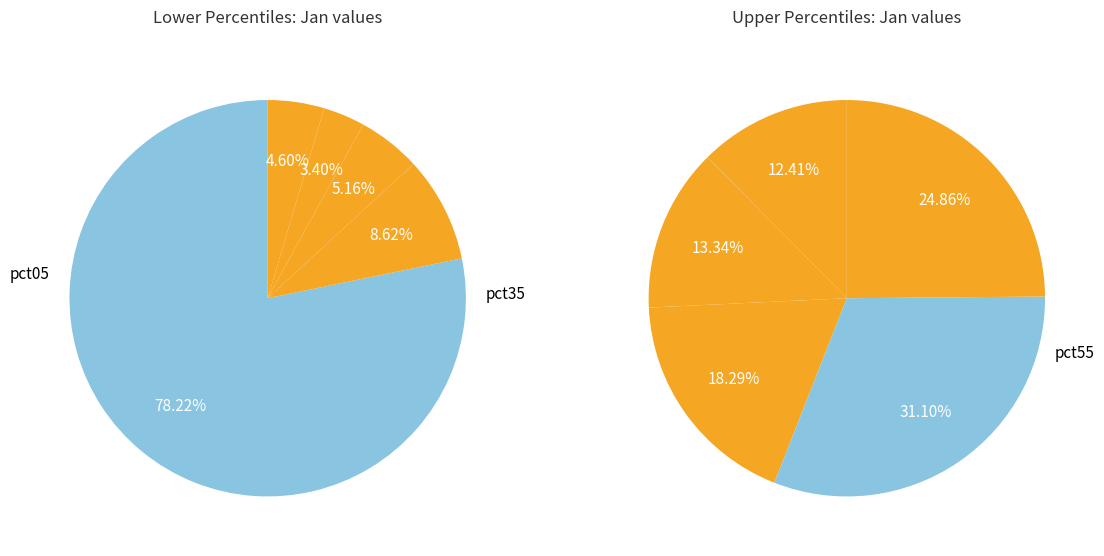

How many slices are in this pie chart?

10